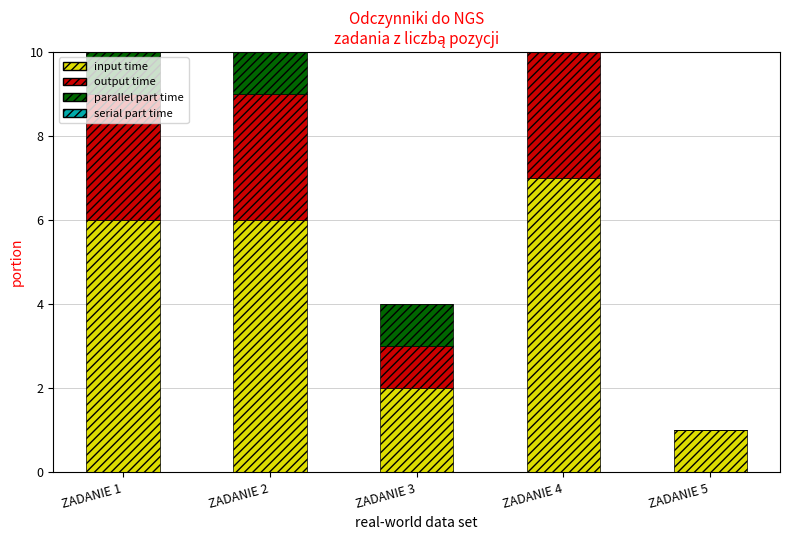

Is it true that parallel part time equals 1 at ZADANIE 4?

False